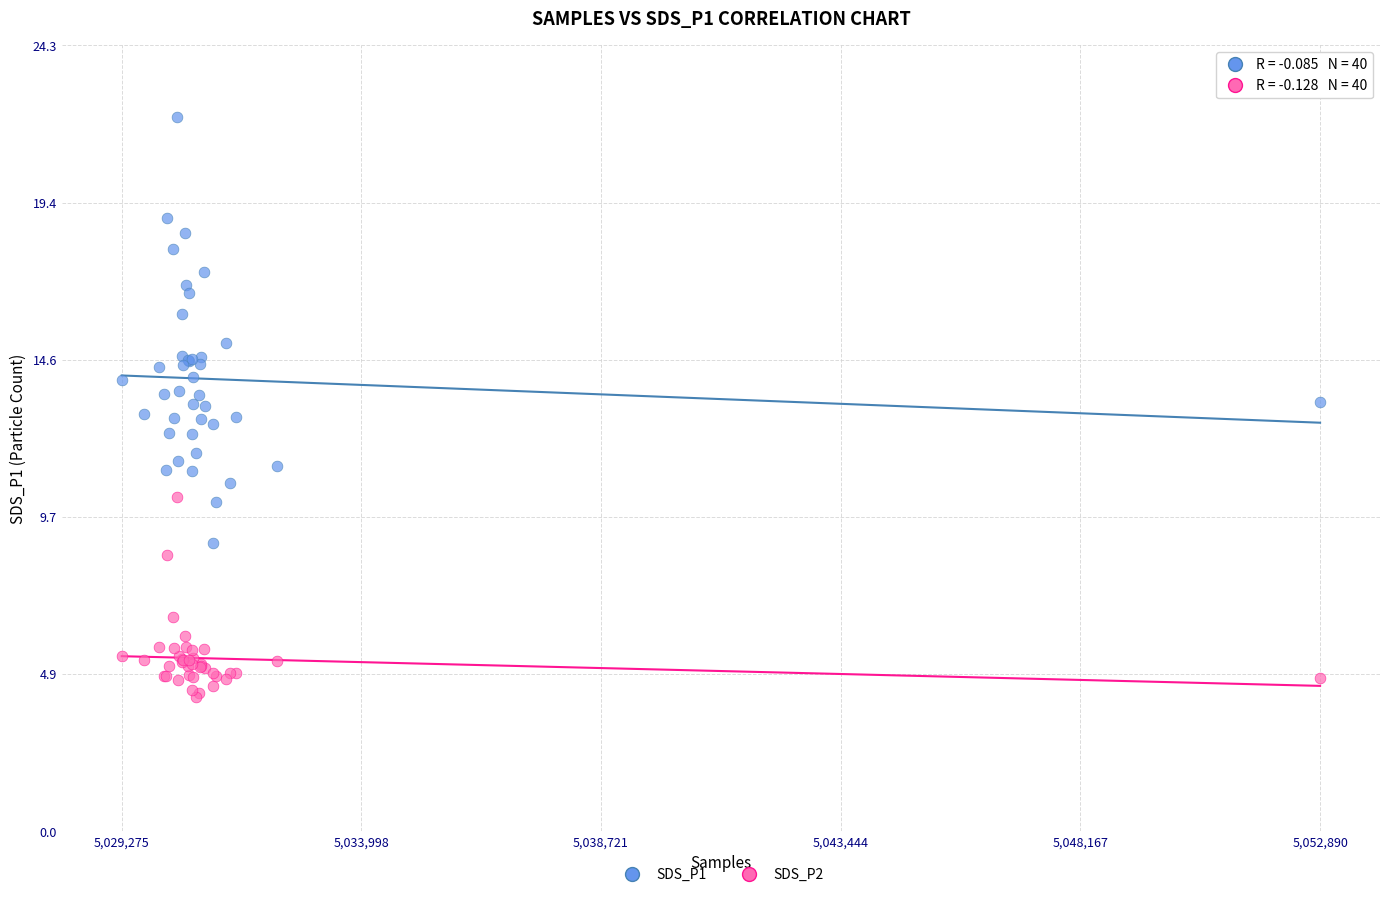

Which series has the widest spread of Y values?

SDS_P1